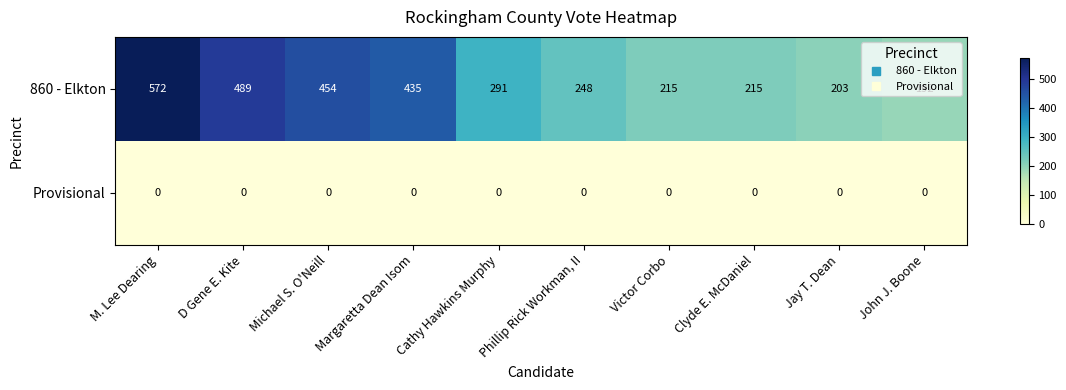

Where is 860 - Elkton nearest to the value 382?

Margaretta Dean Isom